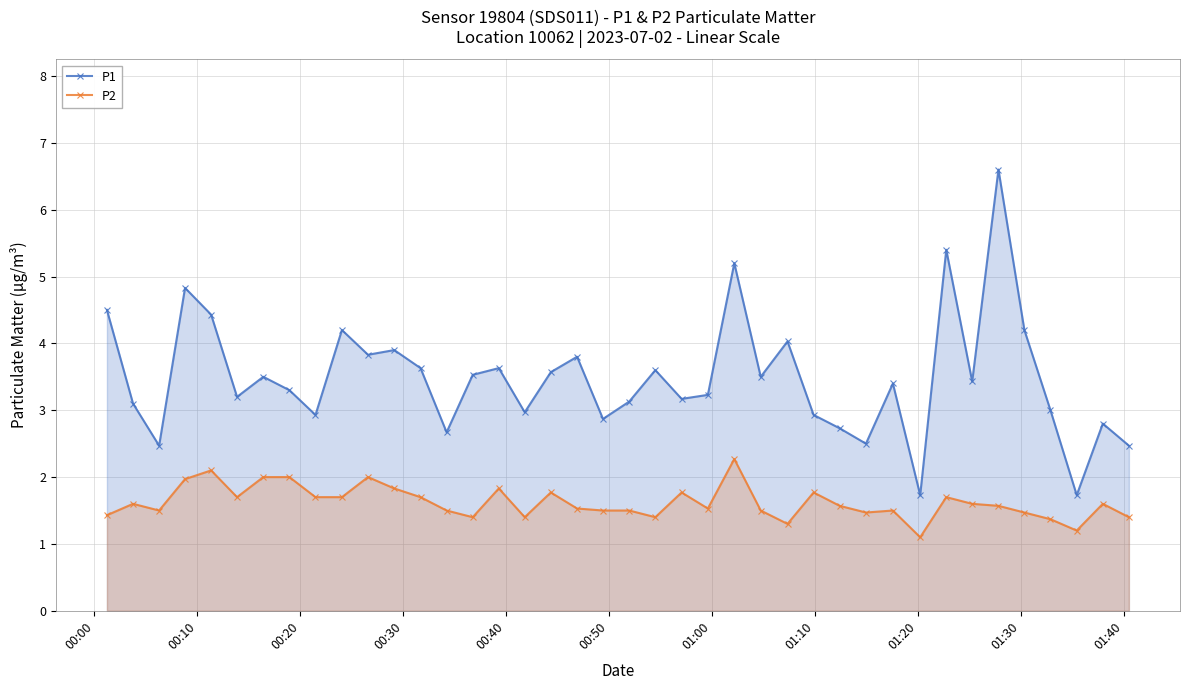

True or false: P1 has more than 2 interior local peaks.

True